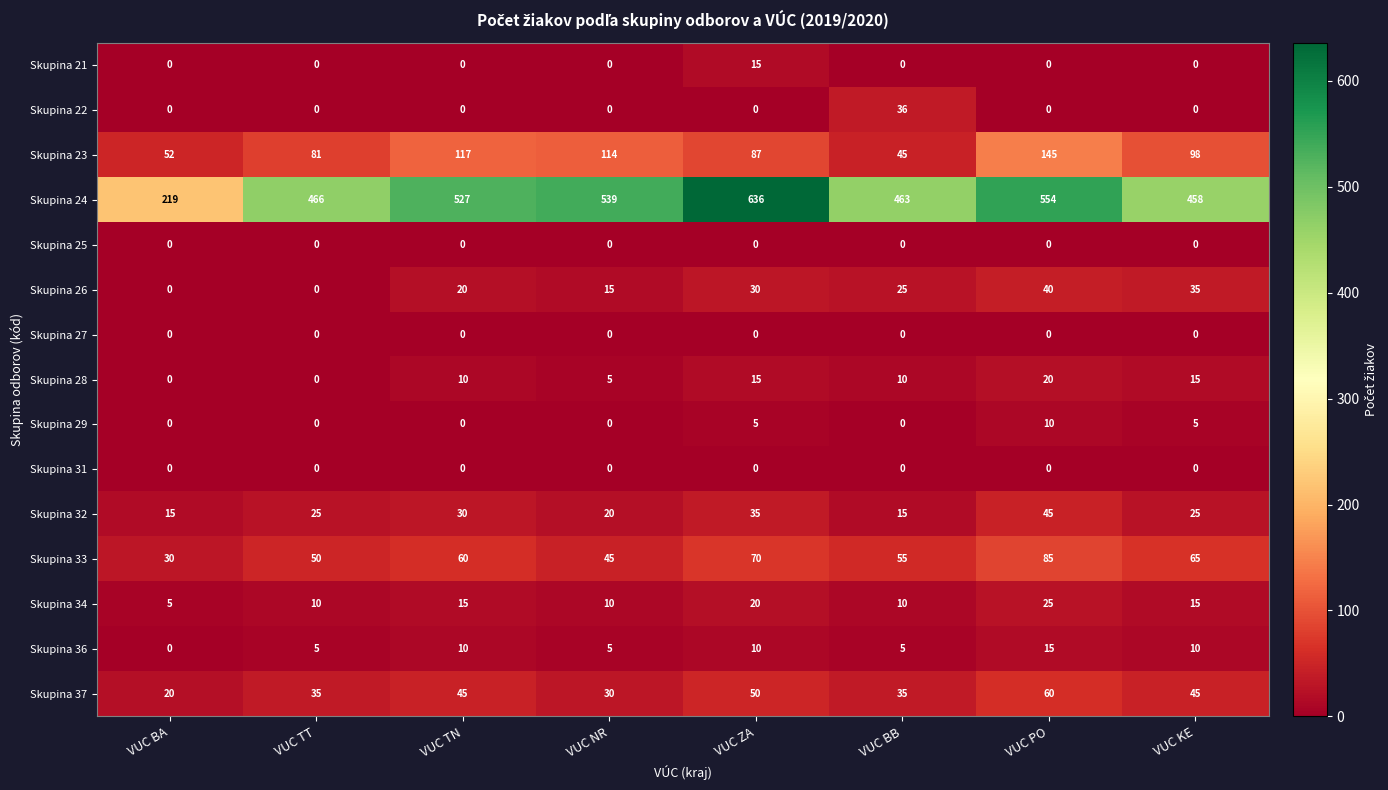

At which label is Skupina 32 closest to 30?

VUC TN